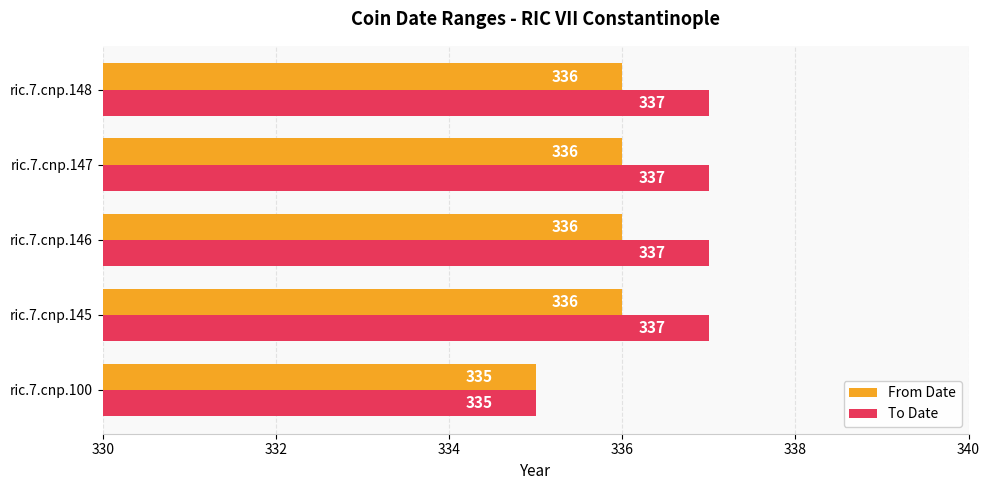

What value does the From Date series have at ric.7.cnp.100?

335